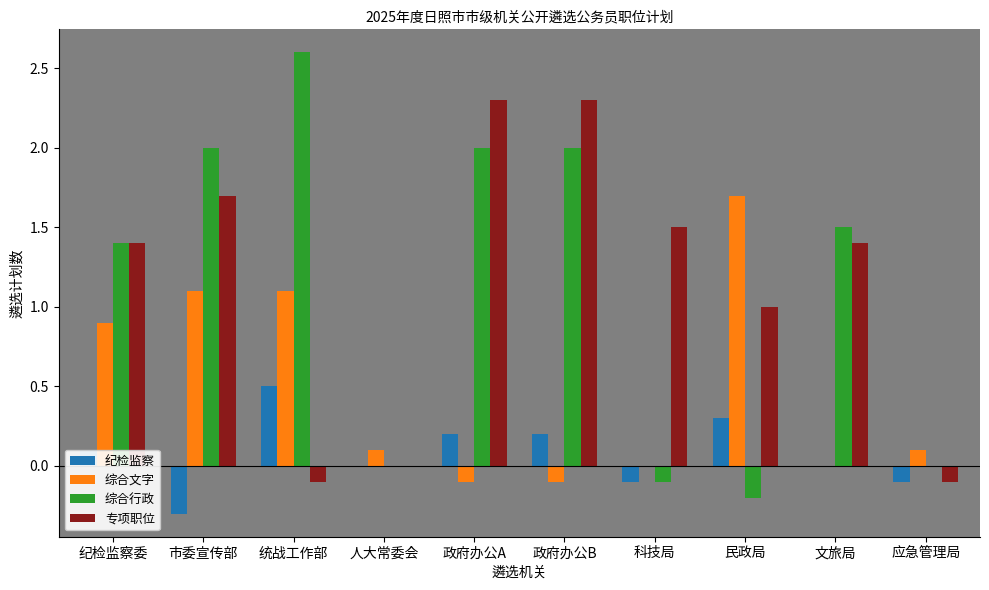

What is the sum of all 纪检监察 values?

0.8